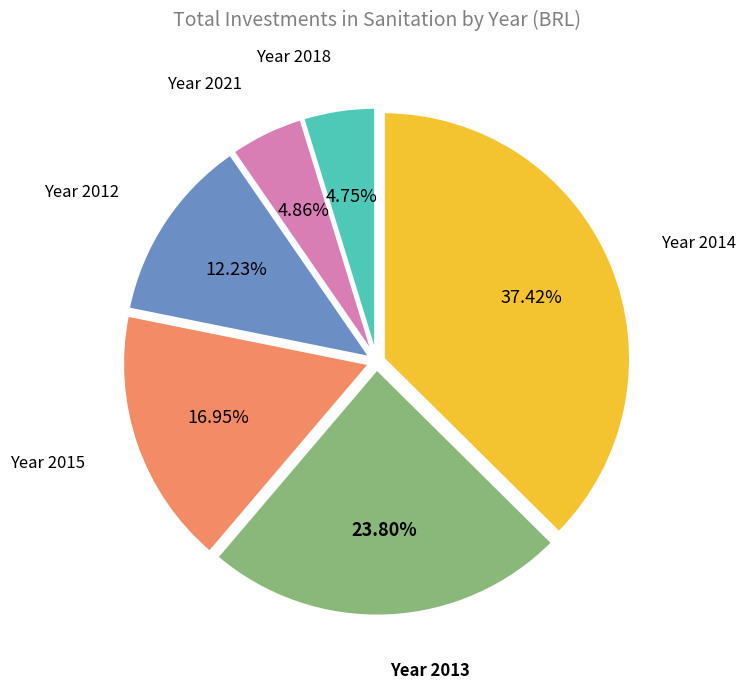

Is there a majority slice in this chart?

No